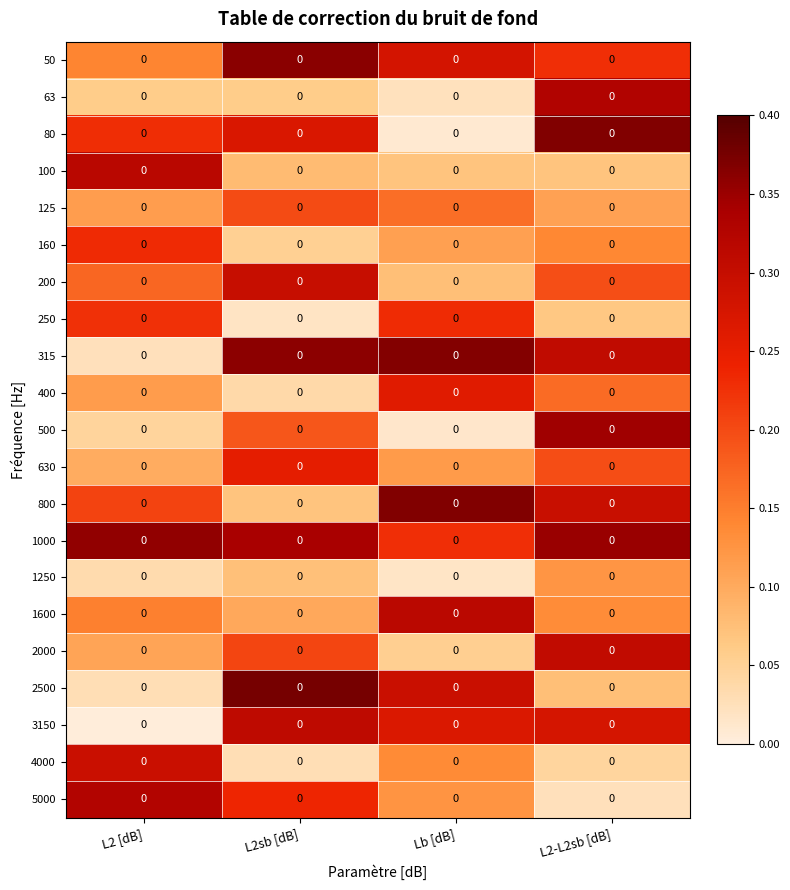

Reading right to left, transcribe all the data shown in this chart.

50: L2-L2sb [dB]=0.0	Lb [dB]=0.0	L2sb [dB]=0.0	L2 [dB]=0.0
63: L2-L2sb [dB]=0.0	Lb [dB]=0.0	L2sb [dB]=0.0	L2 [dB]=0.0
80: L2-L2sb [dB]=0.0	Lb [dB]=0.0	L2sb [dB]=0.0	L2 [dB]=0.0
100: L2-L2sb [dB]=0.0	Lb [dB]=0.0	L2sb [dB]=0.0	L2 [dB]=0.0
125: L2-L2sb [dB]=0.0	Lb [dB]=0.0	L2sb [dB]=0.0	L2 [dB]=0.0
160: L2-L2sb [dB]=0.0	Lb [dB]=0.0	L2sb [dB]=0.0	L2 [dB]=0.0
200: L2-L2sb [dB]=0.0	Lb [dB]=0.0	L2sb [dB]=0.0	L2 [dB]=0.0
250: L2-L2sb [dB]=0.0	Lb [dB]=0.0	L2sb [dB]=0.0	L2 [dB]=0.0
315: L2-L2sb [dB]=0.0	Lb [dB]=0.0	L2sb [dB]=0.0	L2 [dB]=0.0
400: L2-L2sb [dB]=0.0	Lb [dB]=0.0	L2sb [dB]=0.0	L2 [dB]=0.0
500: L2-L2sb [dB]=0.0	Lb [dB]=0.0	L2sb [dB]=0.0	L2 [dB]=0.0
630: L2-L2sb [dB]=0.0	Lb [dB]=0.0	L2sb [dB]=0.0	L2 [dB]=0.0
800: L2-L2sb [dB]=0.0	Lb [dB]=0.0	L2sb [dB]=0.0	L2 [dB]=0.0
1000: L2-L2sb [dB]=0.0	Lb [dB]=0.0	L2sb [dB]=0.0	L2 [dB]=0.0
1250: L2-L2sb [dB]=0.0	Lb [dB]=0.0	L2sb [dB]=0.0	L2 [dB]=0.0
1600: L2-L2sb [dB]=0.0	Lb [dB]=0.0	L2sb [dB]=0.0	L2 [dB]=0.0
2000: L2-L2sb [dB]=0.0	Lb [dB]=0.0	L2sb [dB]=0.0	L2 [dB]=0.0
2500: L2-L2sb [dB]=0.0	Lb [dB]=0.0	L2sb [dB]=0.0	L2 [dB]=0.0
3150: L2-L2sb [dB]=0.0	Lb [dB]=0.0	L2sb [dB]=0.0	L2 [dB]=0.0
4000: L2-L2sb [dB]=0.0	Lb [dB]=0.0	L2sb [dB]=0.0	L2 [dB]=0.0
5000: L2-L2sb [dB]=0.0	Lb [dB]=0.0	L2sb [dB]=0.0	L2 [dB]=0.0